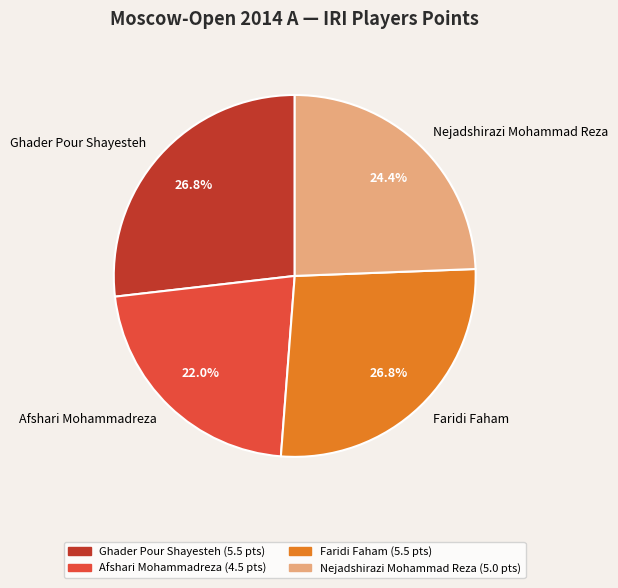

Approximately how many times larger is the value at Faridi Faham compared to Afshari Mohammadreza?

1.2